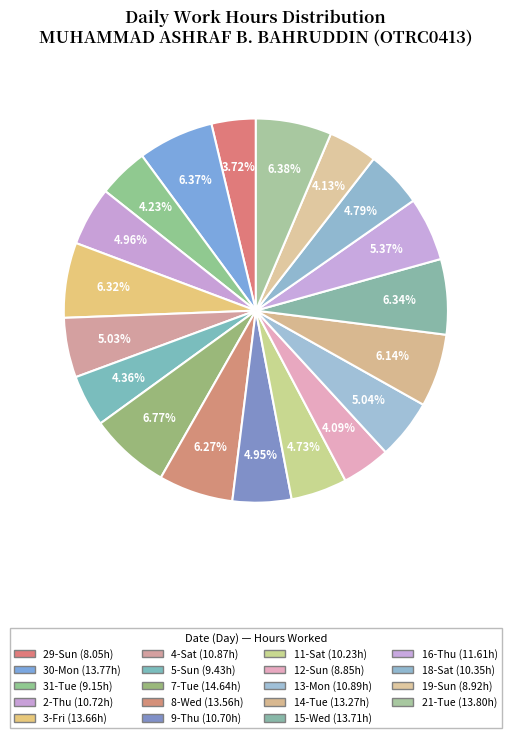

How many slices are in this pie chart?

19